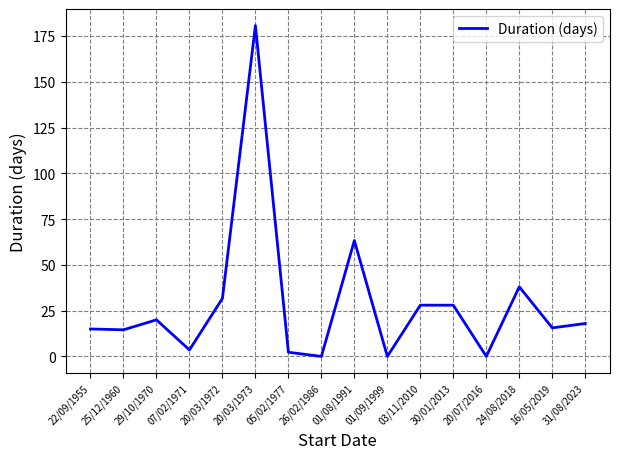

At which label is the value closest to 90?

01/08/1991